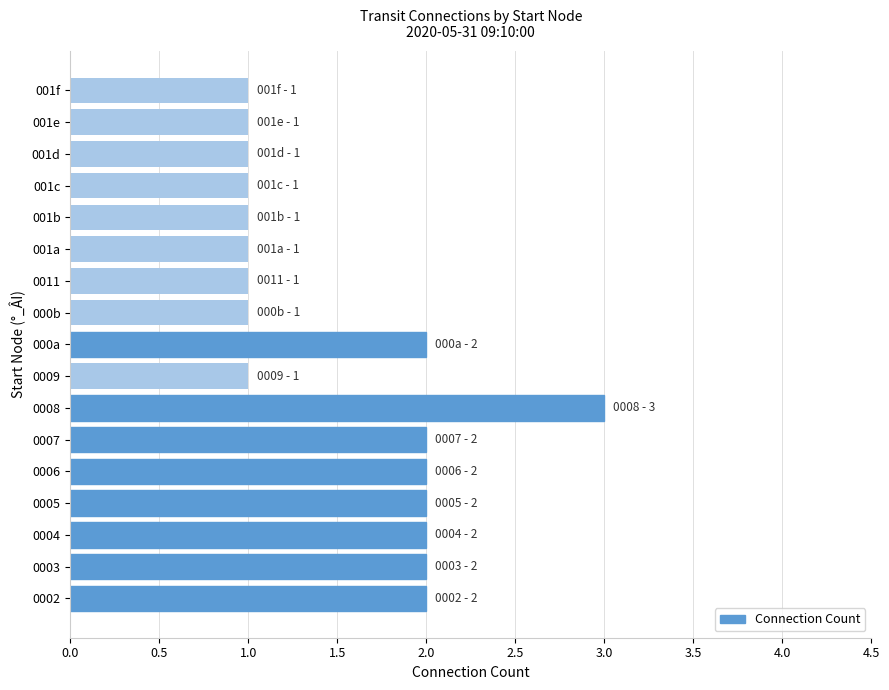

Does the chart contain stacked bars?

No